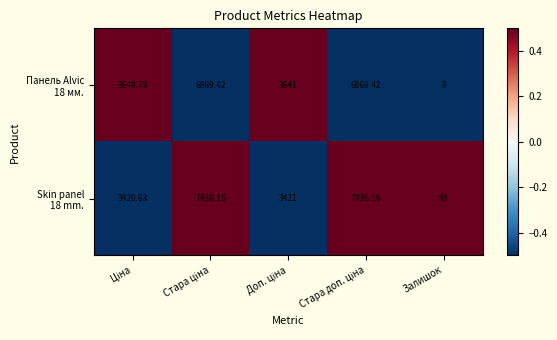

Which category has the lowest value across all series?

Залишок